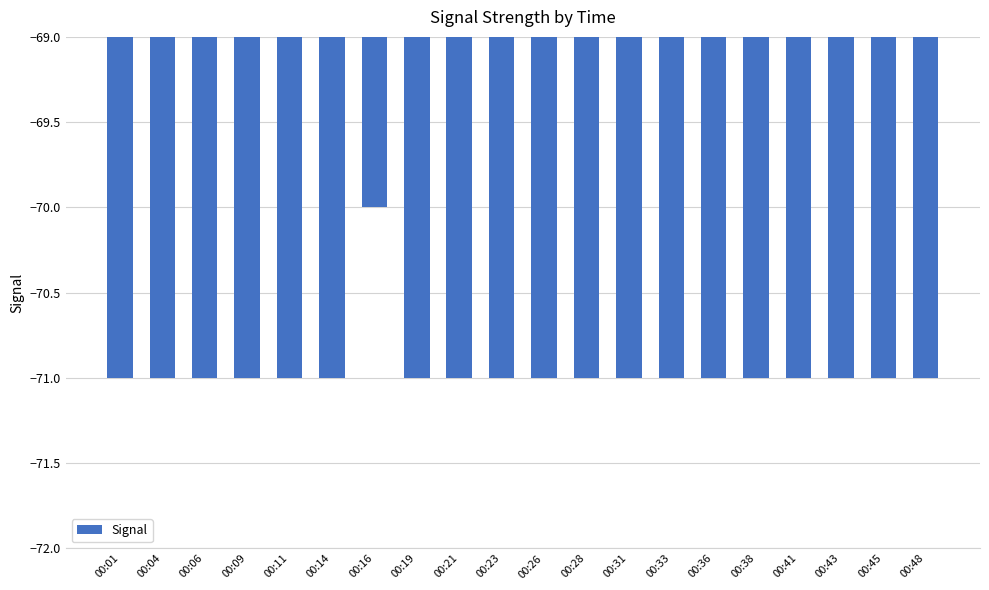

Reading left to right, list all the values displayed in this chart.

00:01=-71	00:04=-71	00:06=-71	00:09=-71	00:11=-71	00:14=-71	00:16=-70	00:19=-71	00:21=-71	00:23=-71	00:26=-71	00:28=-71	00:31=-71	00:33=-71	00:36=-71	00:38=-71	00:41=-71	00:43=-71	00:45=-71	00:48=-71